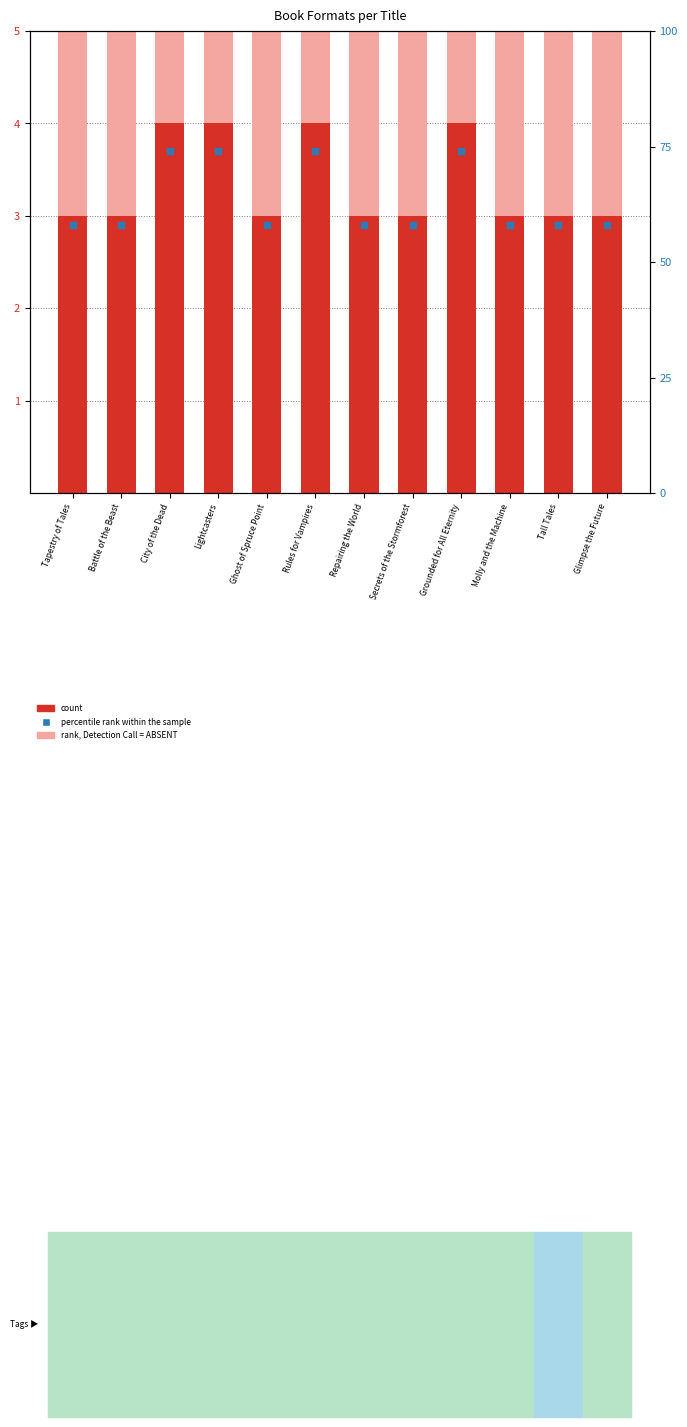

Which series reaches the minimum Y coordinate?

percentile rank within the sample